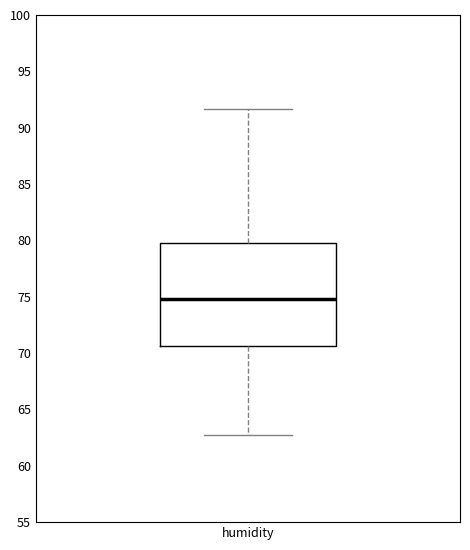

Where is the upper edge of the box for humidity on the y-axis? The values are not printed on the chart, so give them approximately, as read against the axis.

80.0